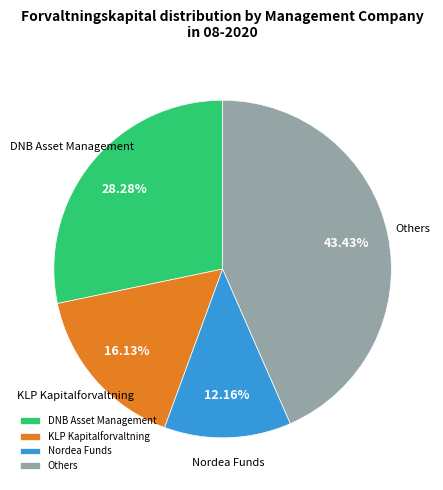

Is there any slice that represents more than half of the pie?

No